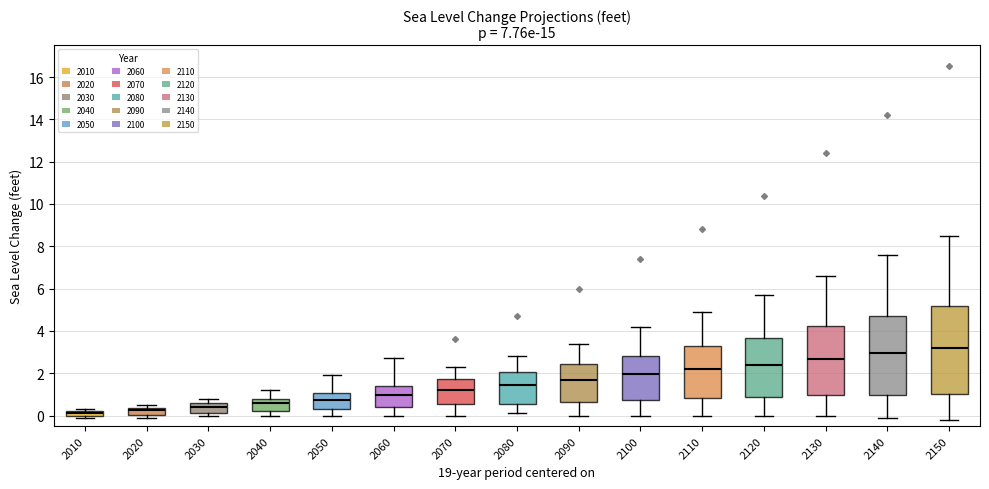

Where does the lower whisker of the box at x = 2150 end on the y-axis? The values are not printed on the chart, so give them approximately, as read against the axis.

-0.2